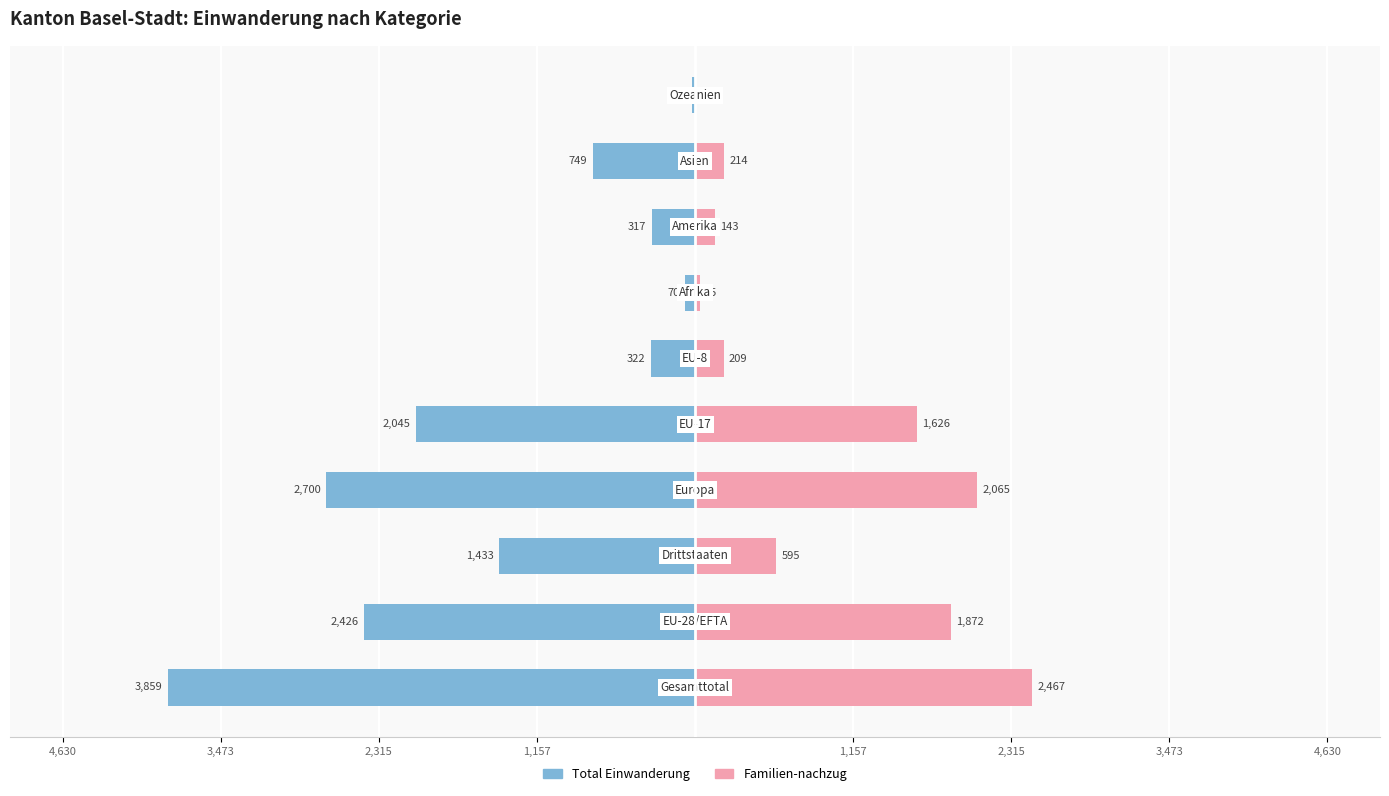

What is the average value of the Total Einwanderung series?

-1394